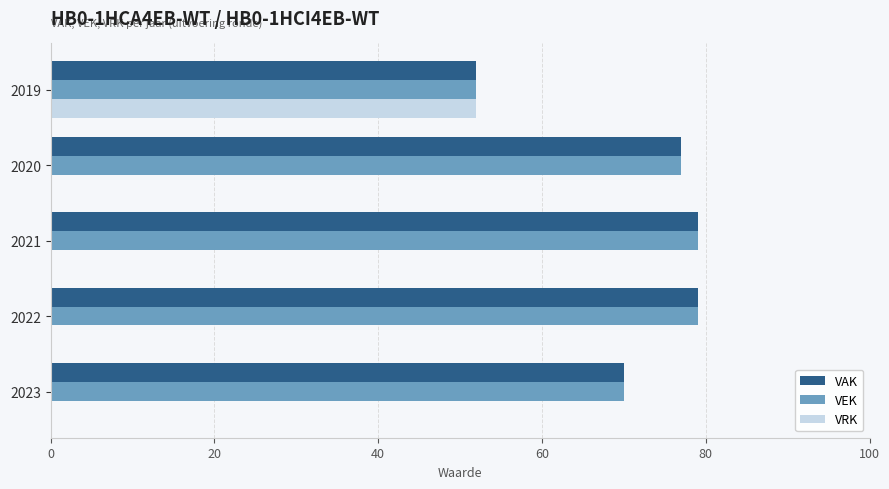

Is the value of VRK at 2023 greater than the value of VAK at 2022?

No